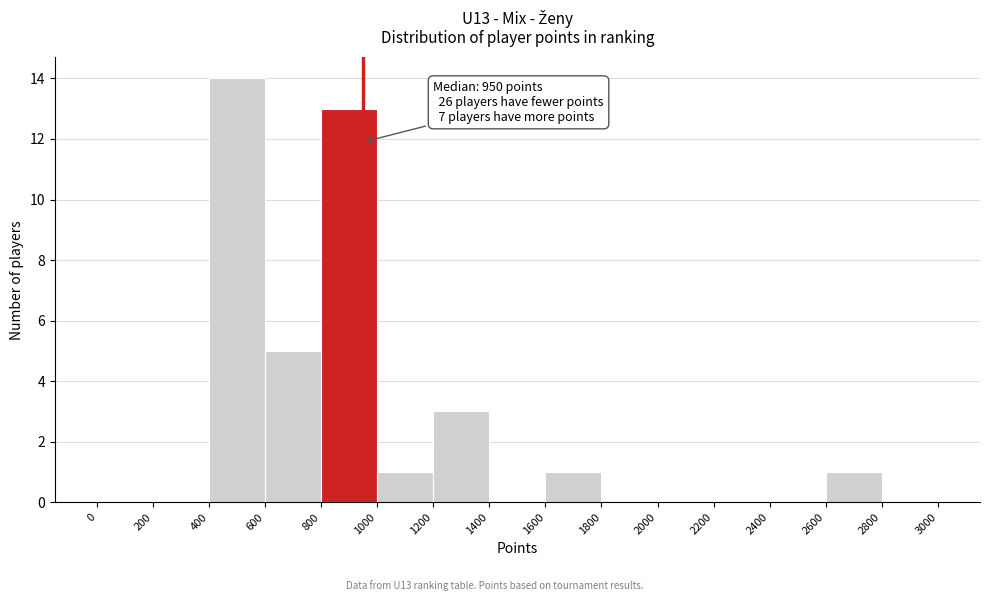

Over which range of the x-axis is the bar tallest?

400 to 600